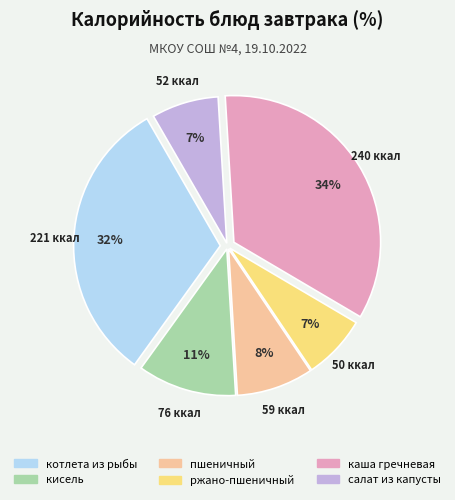

Approximately how many times larger is the value at котлета из рыбы compared to каша гречневая?

0.9